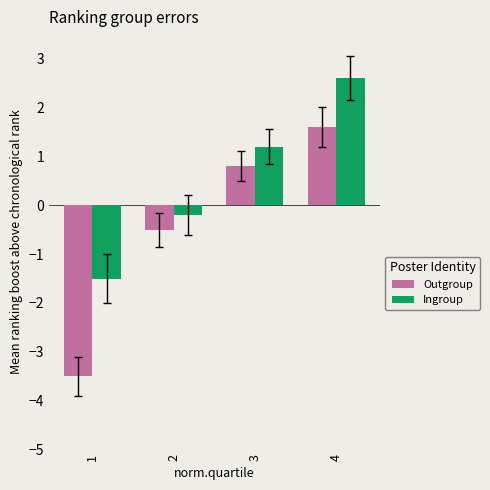

At how many categories does at least one series exceed -1?

3